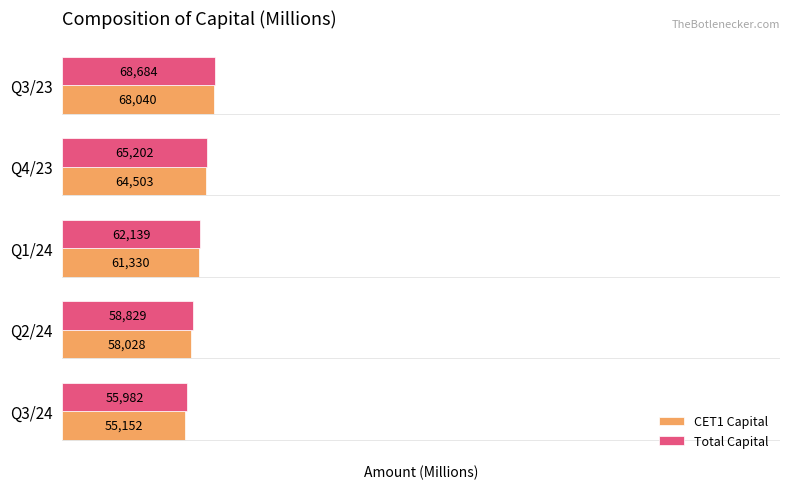

Which series has the largest total across all categories?

Total Capital